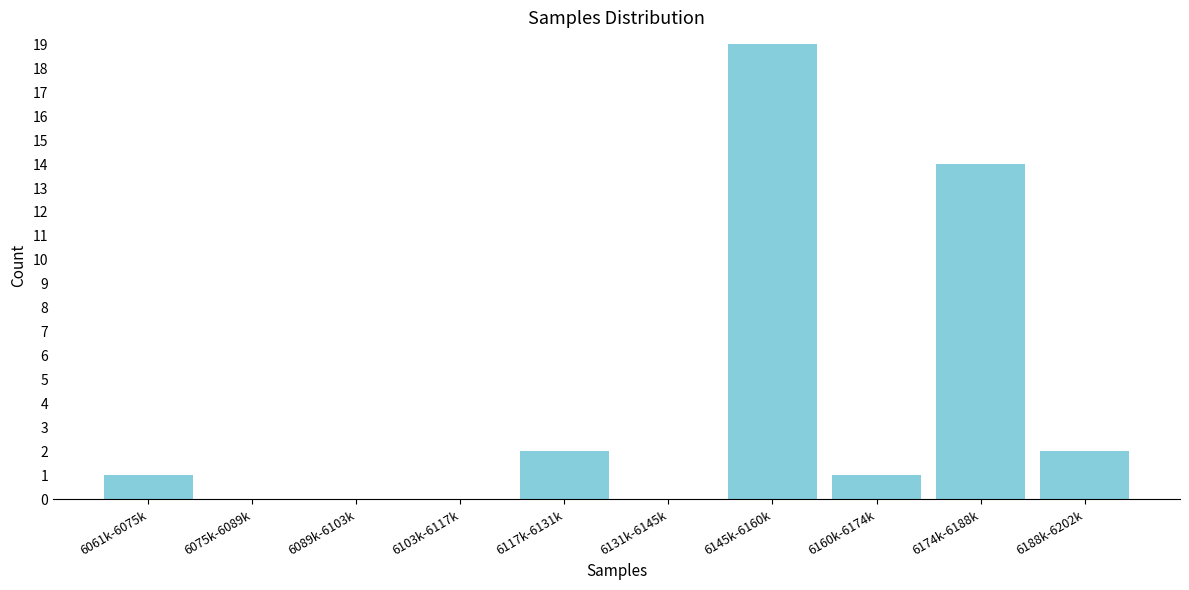

Reading right to left, extract all data points from this chart.

6188k-6202k=2	6174k-6188k=14	6160k-6174k=1	6145k-6160k=19	6131k-6145k=0	6117k-6131k=2	6103k-6117k=0	6089k-6103k=0	6075k-6089k=0	6061k-6075k=1